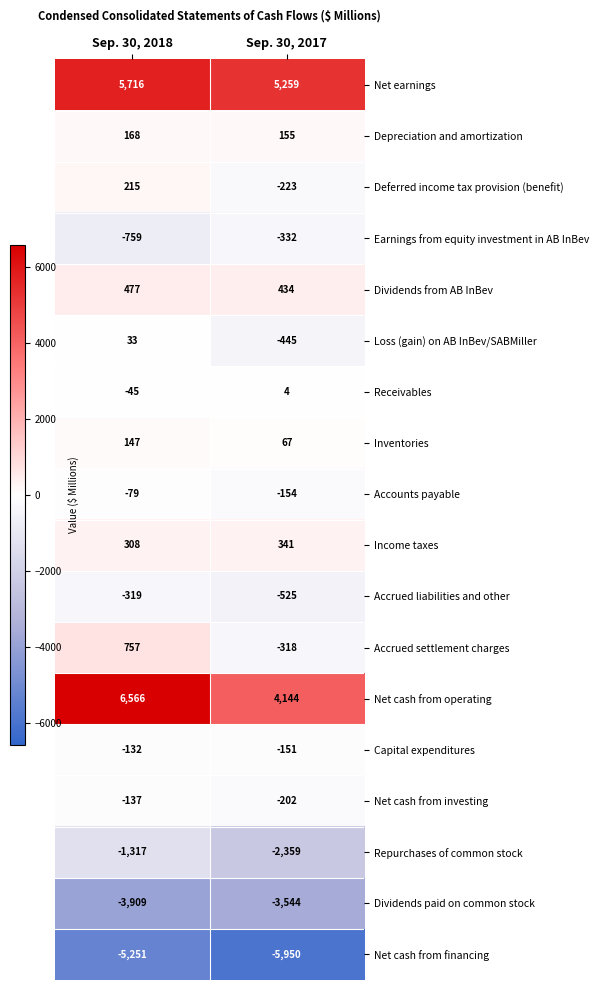

At which category is the sum across all series the highest?

Sep. 30, 2018